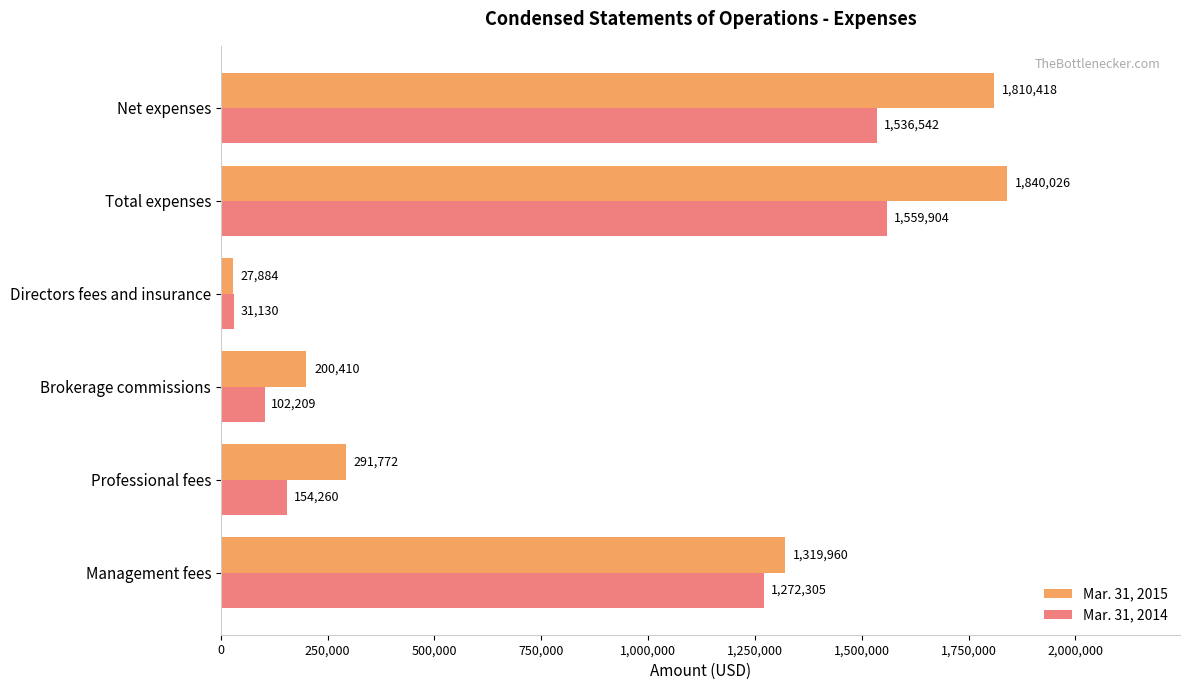

Rank the series by their maximum value, from lowest to highest.

Mar. 31, 2014, Mar. 31, 2015